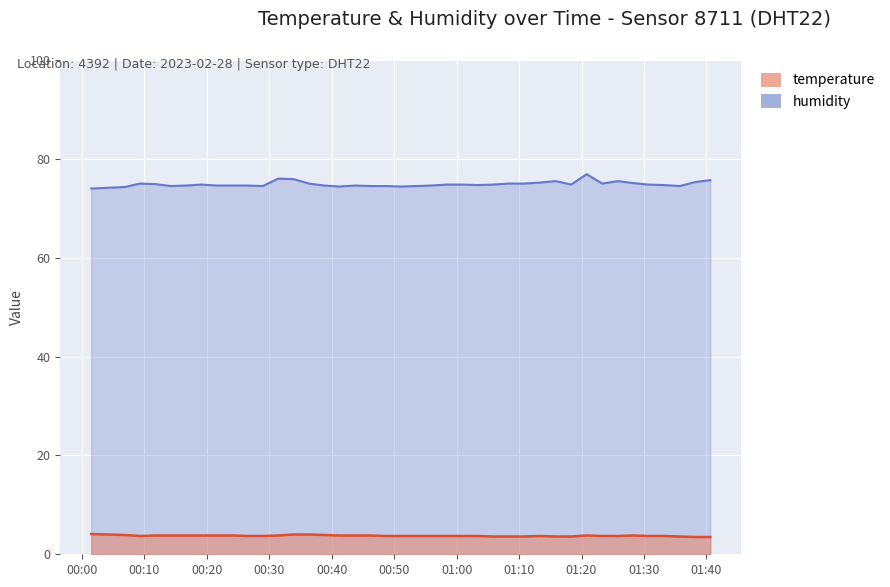

At which label is humidity closest to 75?

2023-02-28T00:09:18